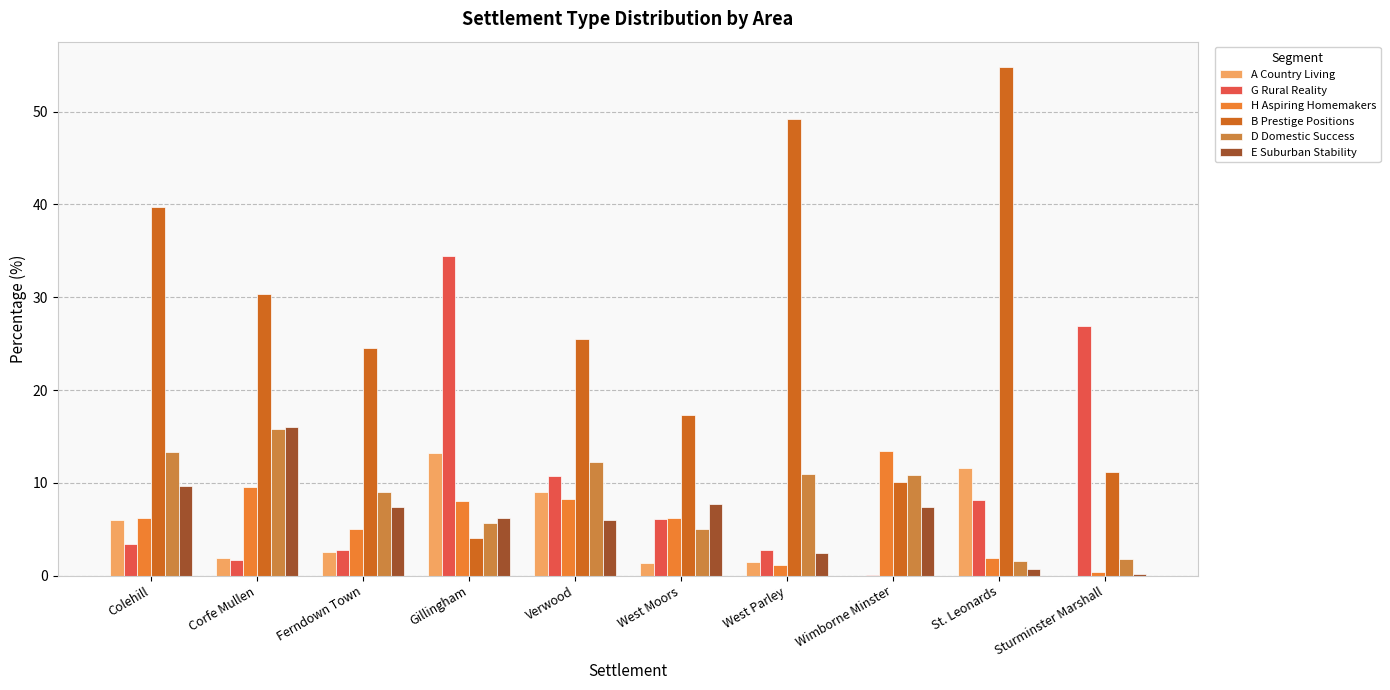

How many distinct data groups are displayed?

6